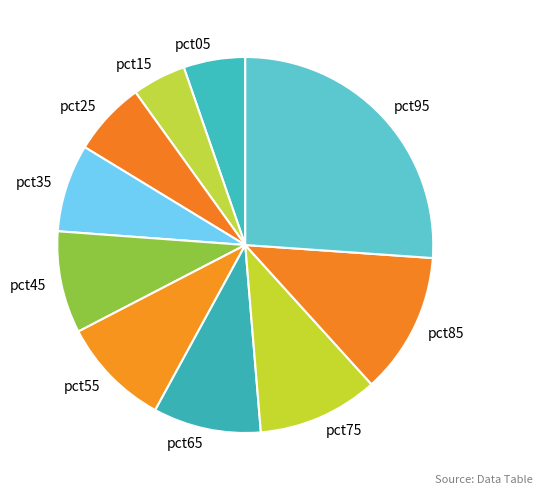

Combined, do pct75 and pct15 account for over 50%?

No